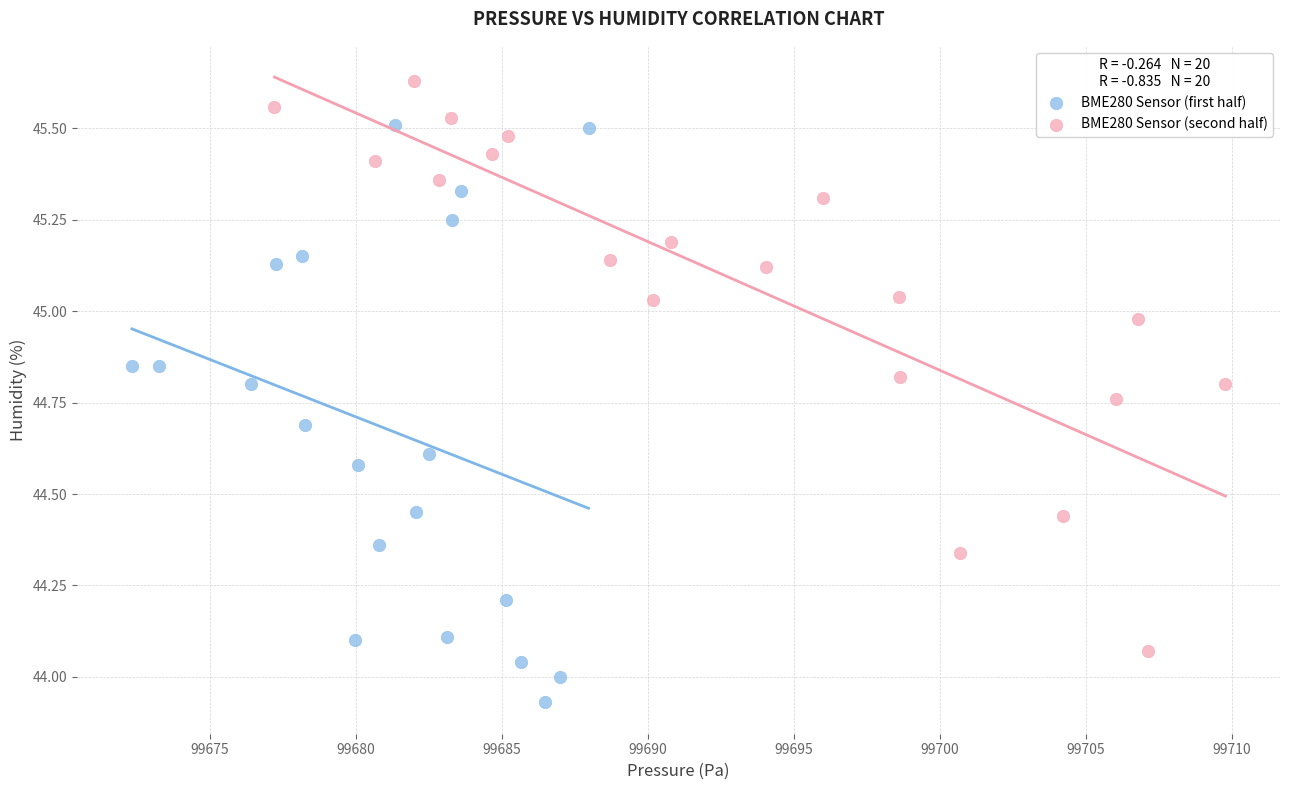

Which series reaches the minimum Y coordinate?

BME280 Sensor (first half)